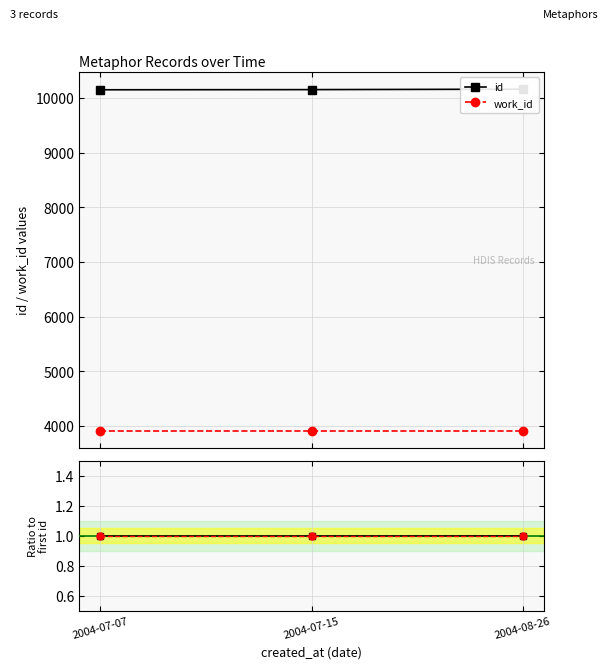

At how many categories does at least one series exceed 6758?

3